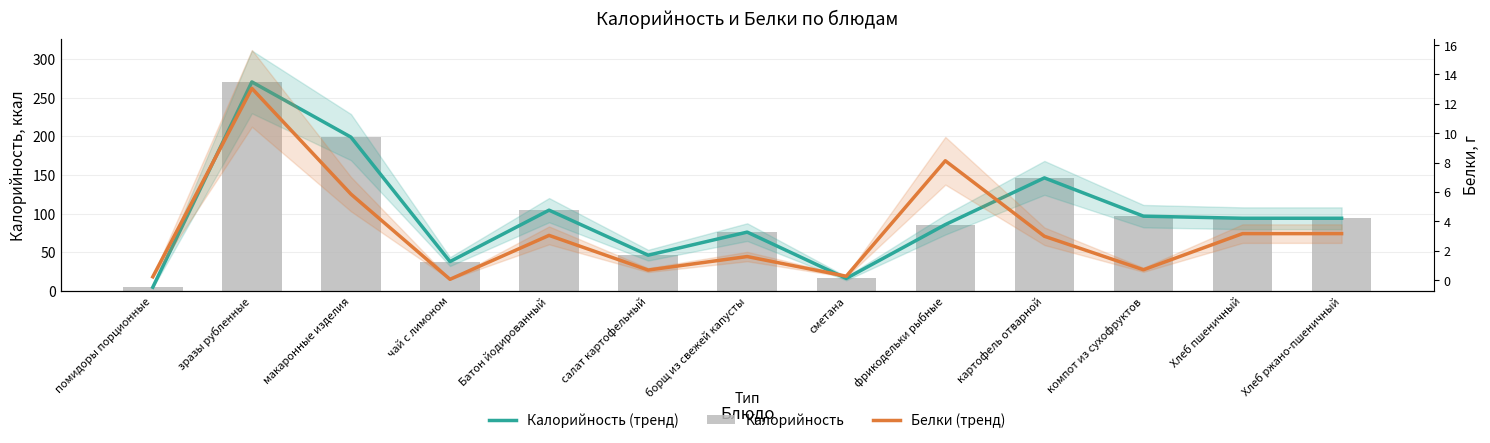

What is the label of the 1st bar from the left?

помидоры порционные